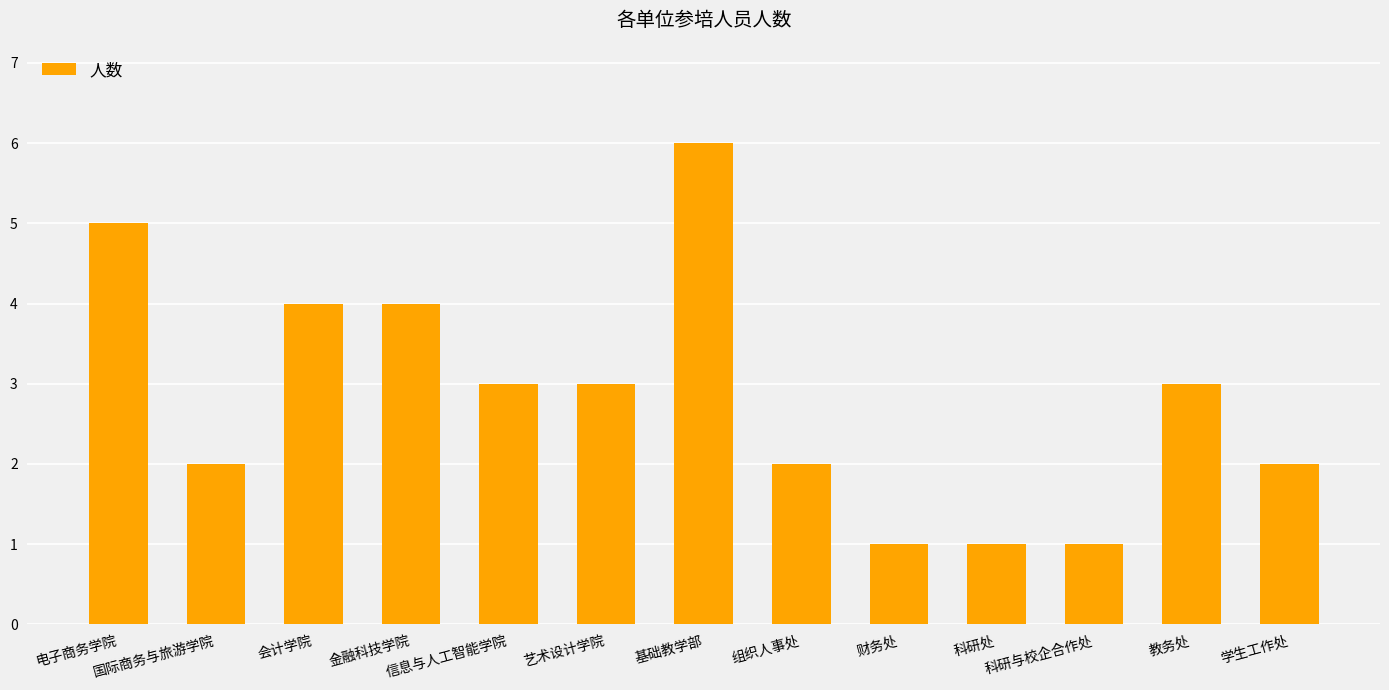

What is the change in value from 艺术设计学院 to 财务处?

-2